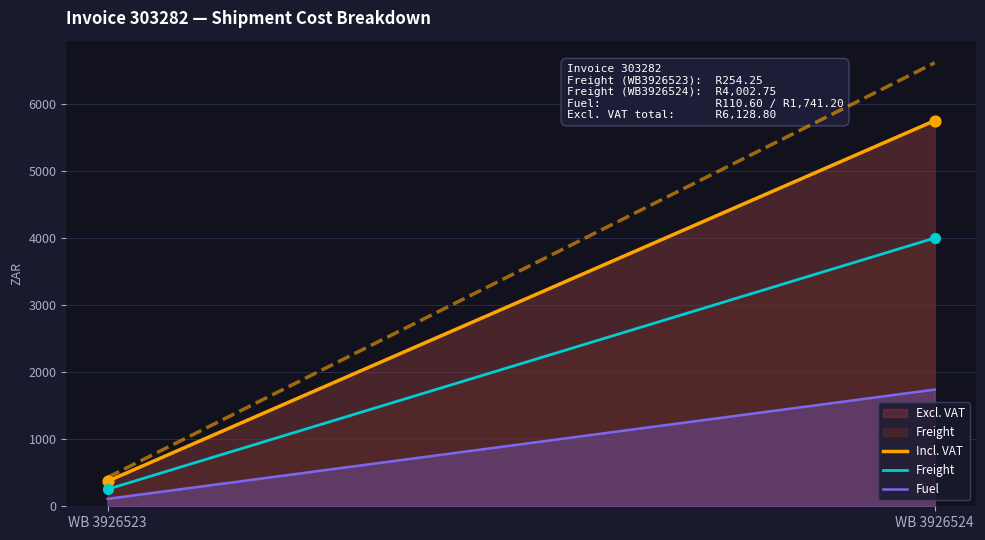

Which series has the widest spread of Y values?

Incl. VAT